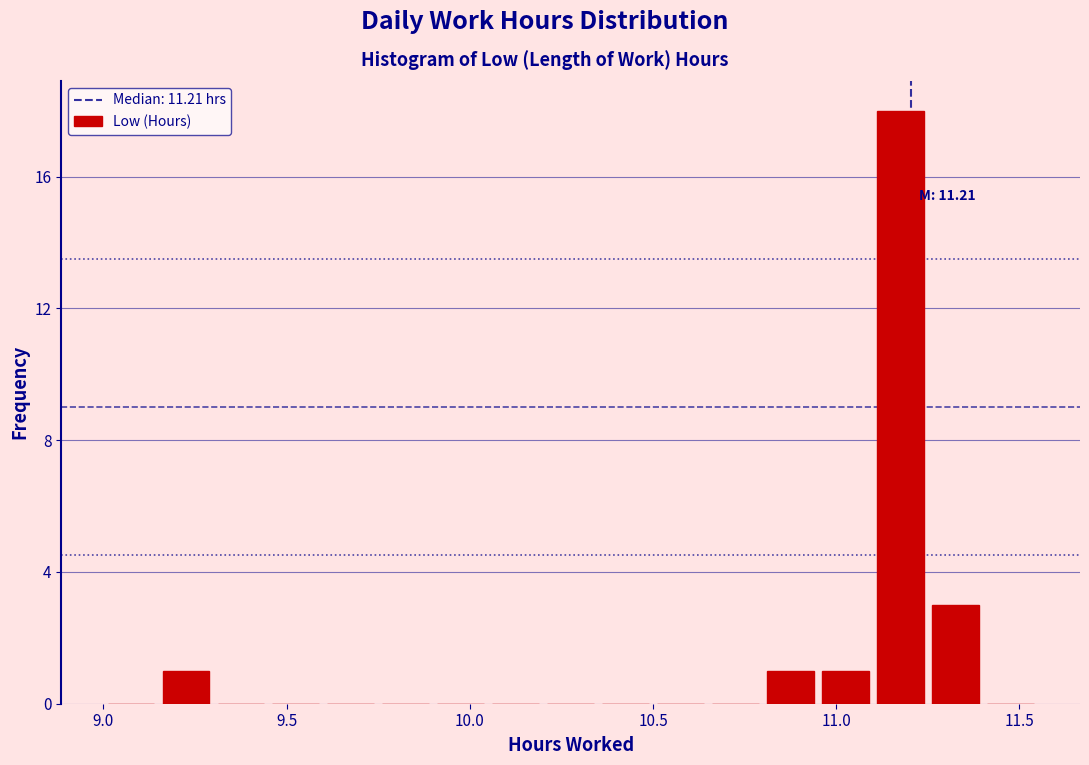

Read against the x-axis, roughly where is the centre of the tallest bar?

11.20